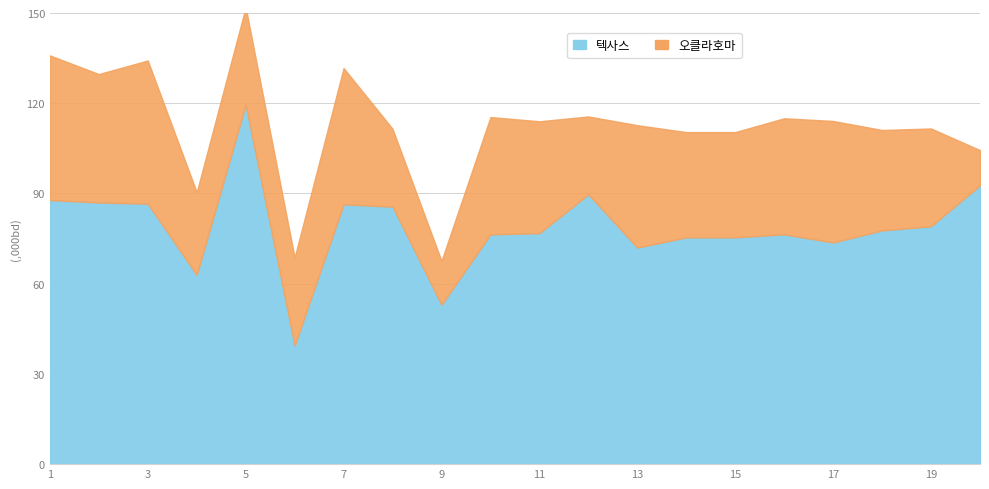

At which category does the chart reach its minimum across all series?

6